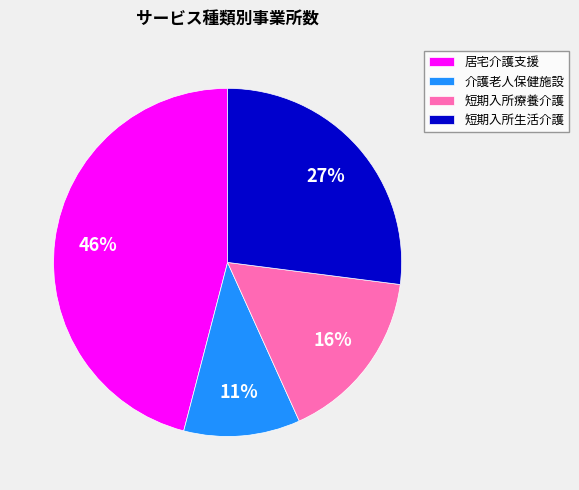

To the nearest percent, what is the average slice percentage?

25%